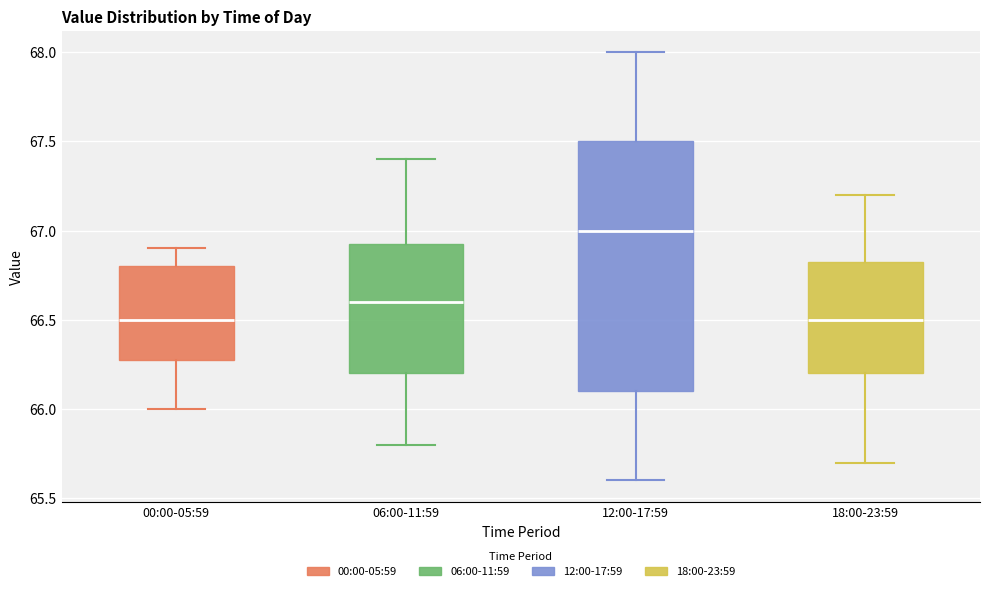

Comparing the boxes themselves (not the whiskers), which one is the tallest?

12:00-17:59